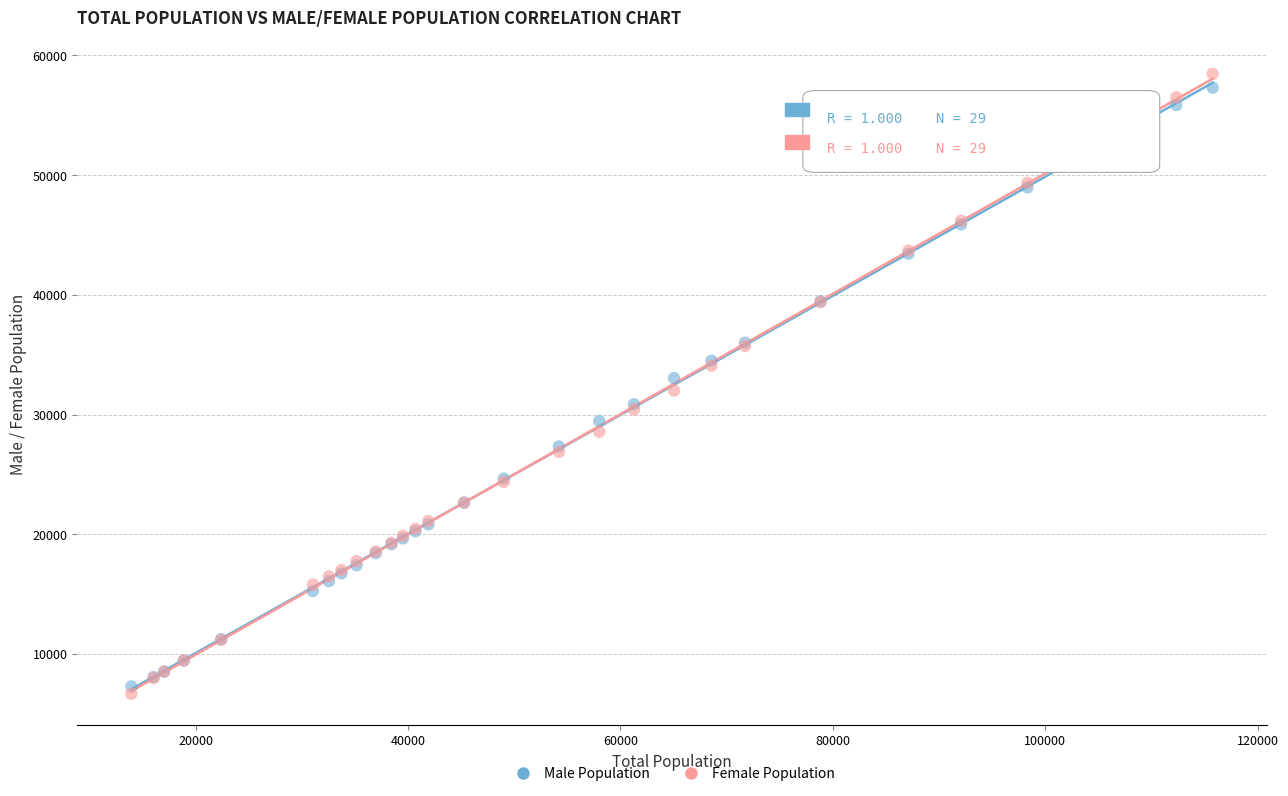

Which series has the widest spread of Y values?

Female Population